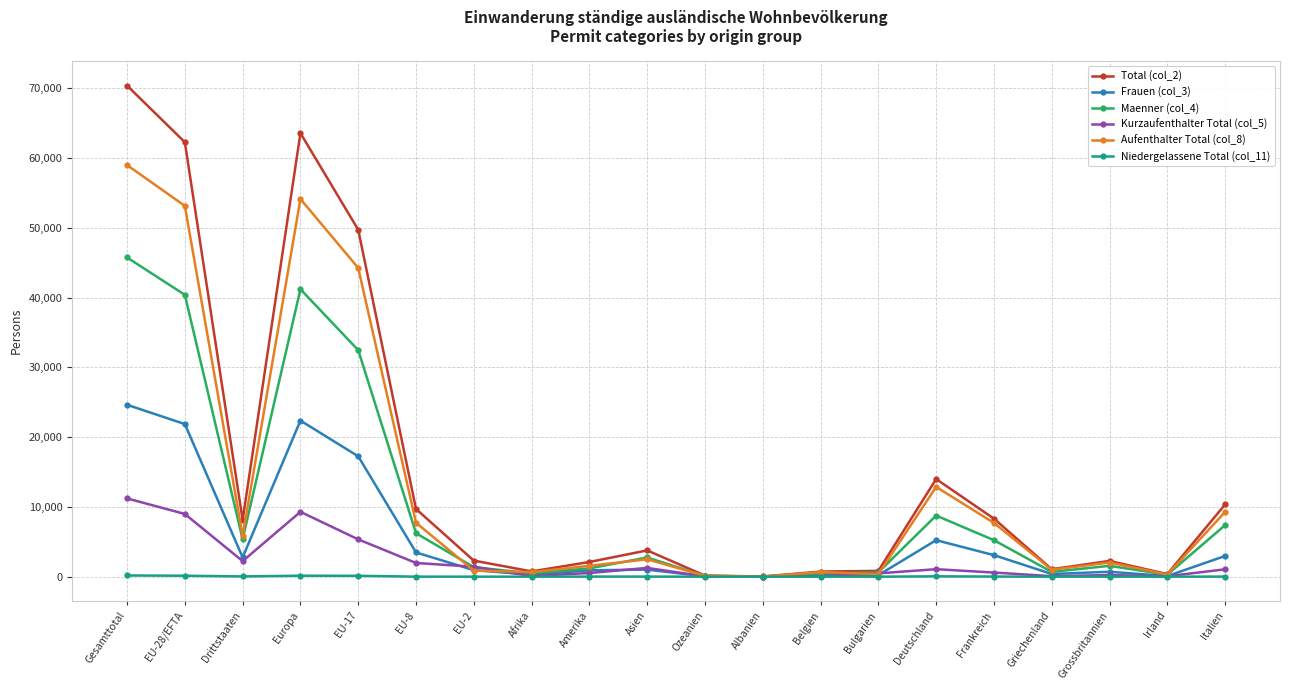

How many data points does each series have?

20